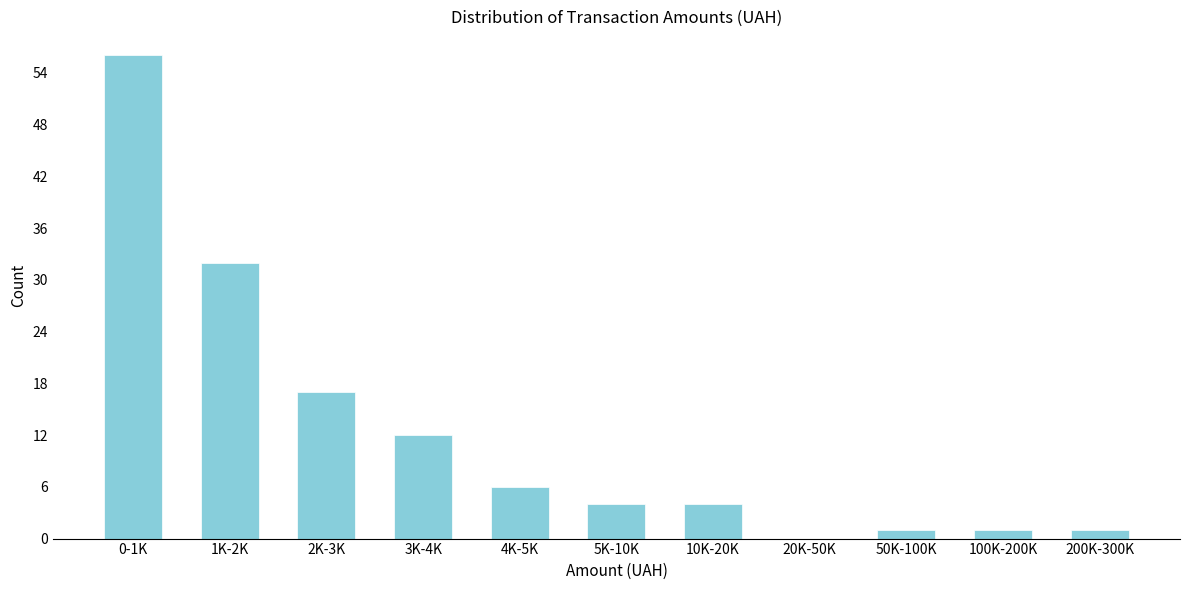

Reading left to right, transcribe all the data shown in this chart.

0-1K=56	1K-2K=32	2K-3K=17	3K-4K=12	4K-5K=6	5K-10K=4	10K-20K=4	20K-50K=0	50K-100K=1	100K-200K=1	200K-300K=1